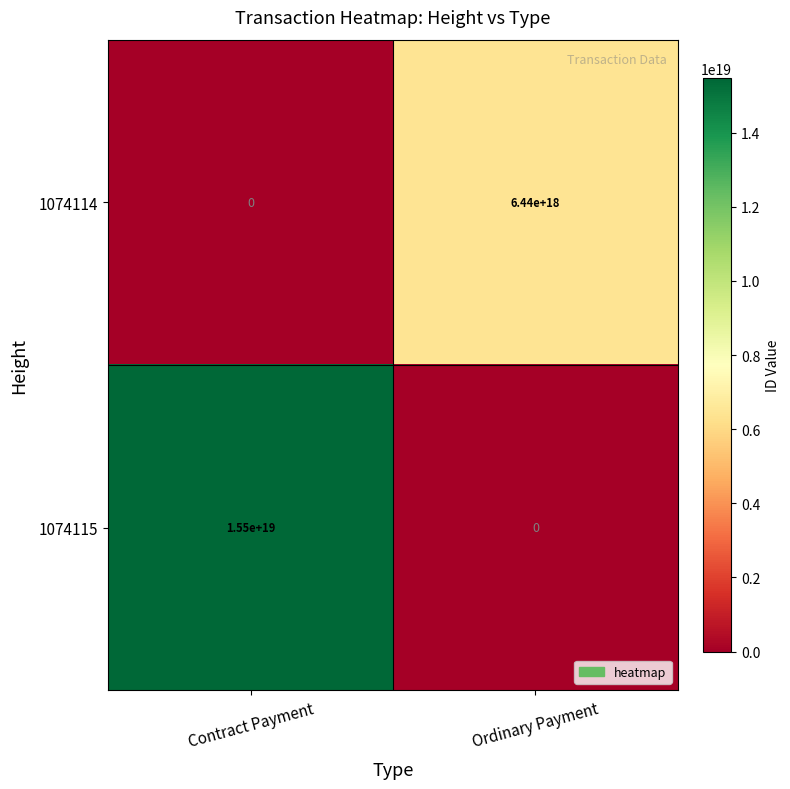

The 1074114 series shows 6440000000000000000 at Ordinary Payment. True or false?

True